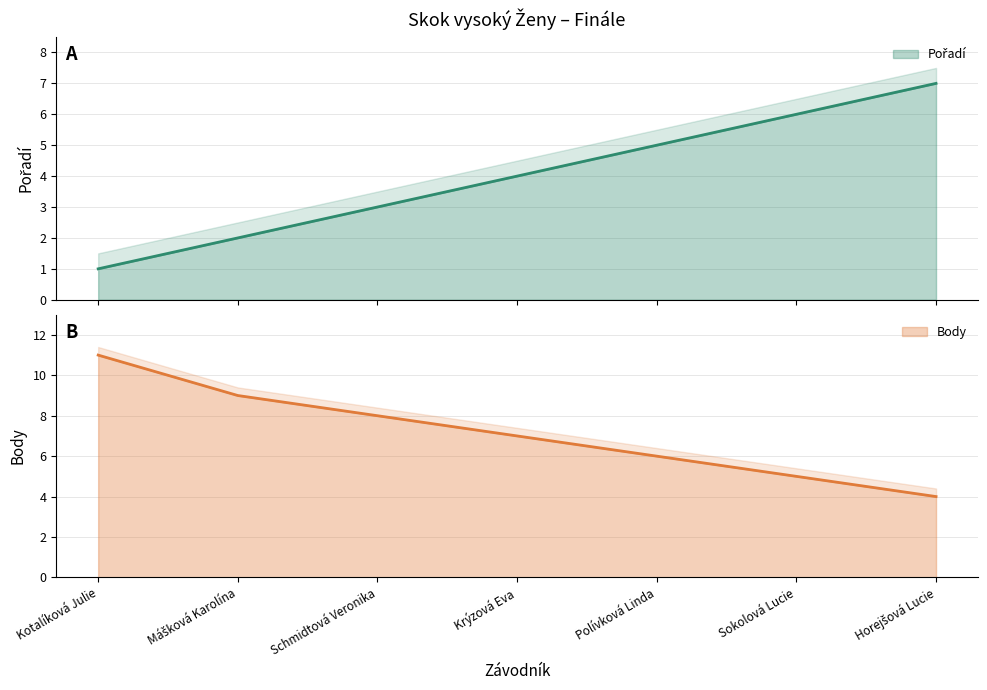

How many distinct data groups are displayed?

2